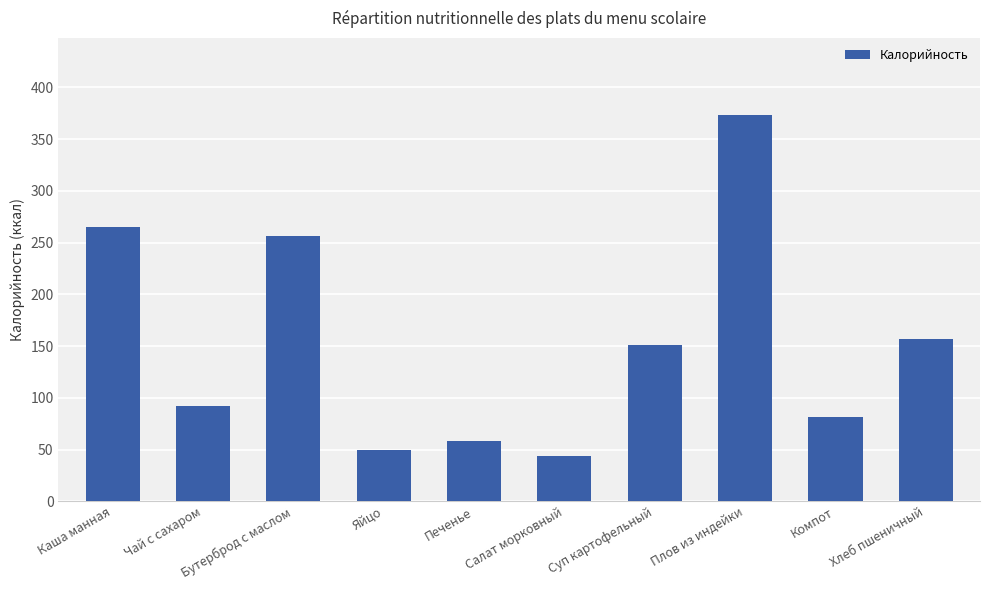

Which label corresponds to the smallest value in the chart?

Салат морковный